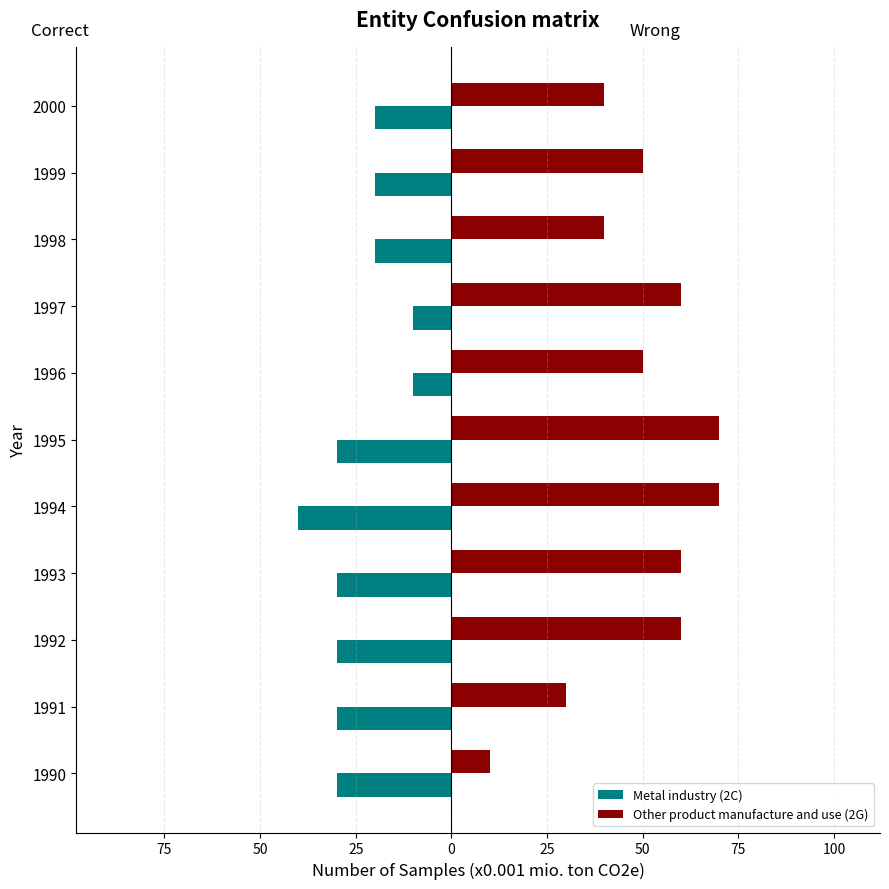

What are all the series names shown in the legend?

Metal industry (2C), Other product manufacture and use (2G)